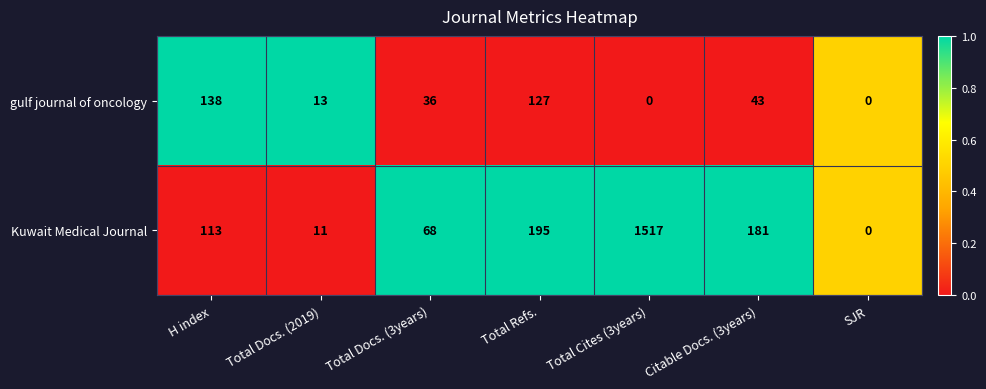

What is the spread (max minus min) of values at Total Docs. (2019)?

2